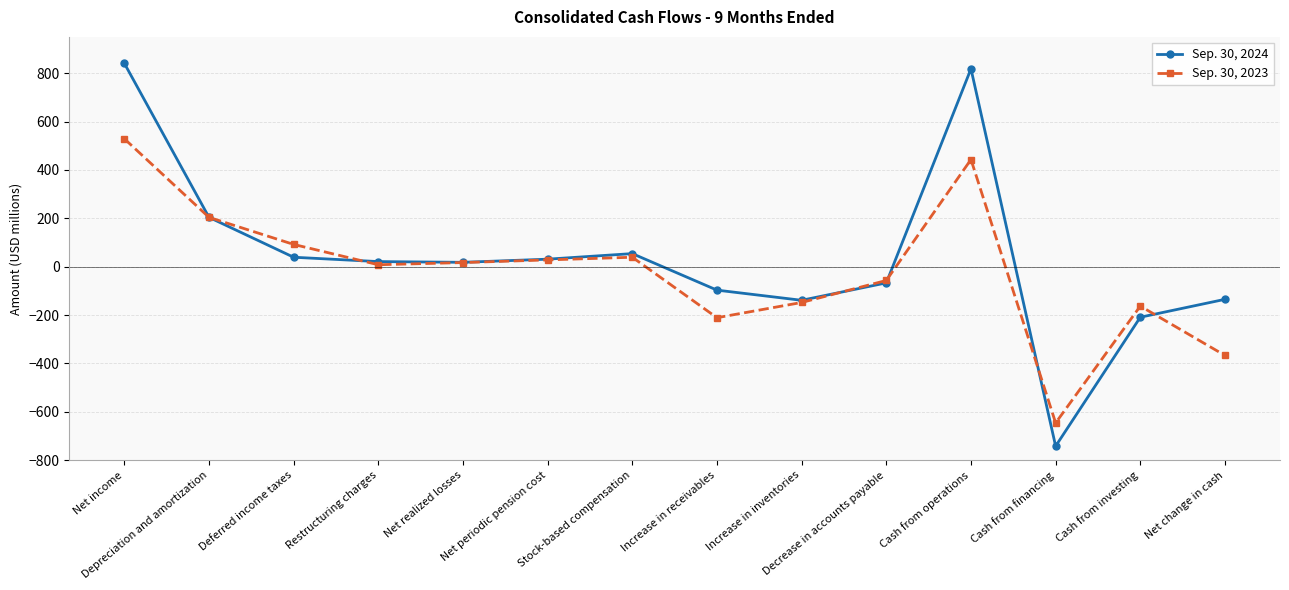

At which category is the sum across all series the highest?

Net income